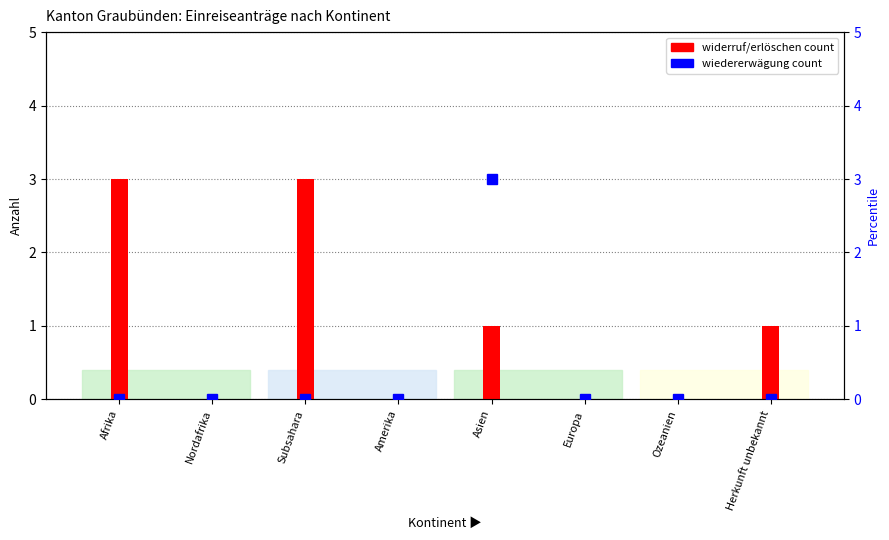

Where is the data nearest to the value 1?

Afrika